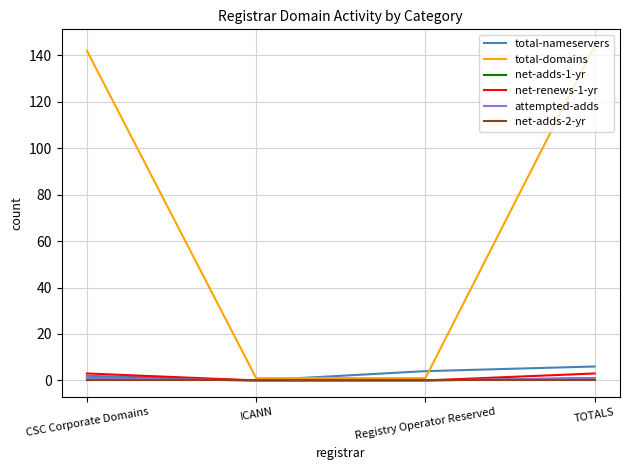

Which series has the largest total across all categories?

total-domains